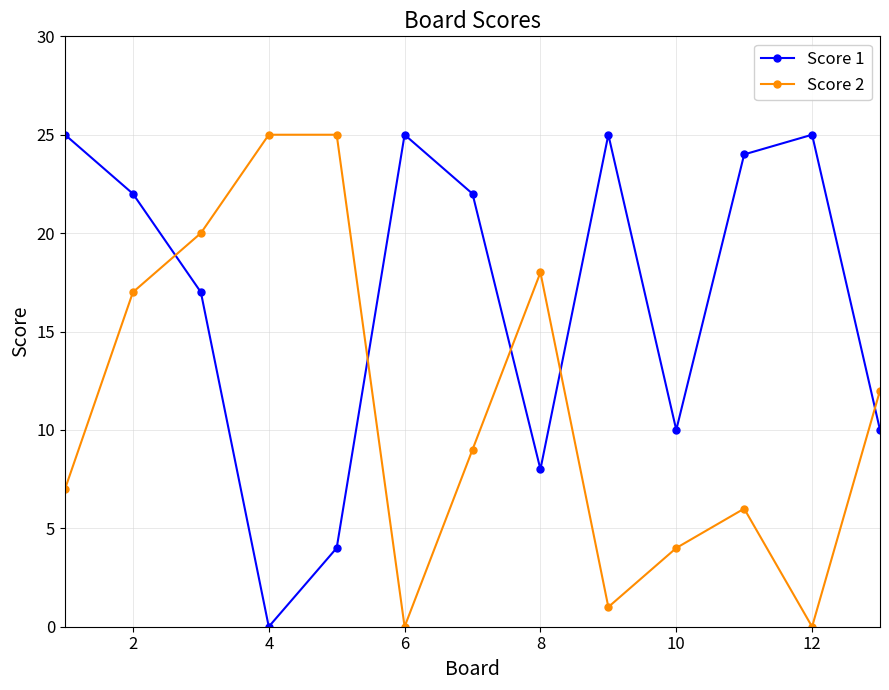

In Score 1, how many points are lower than both neighbors (excluding endpoints)?

3